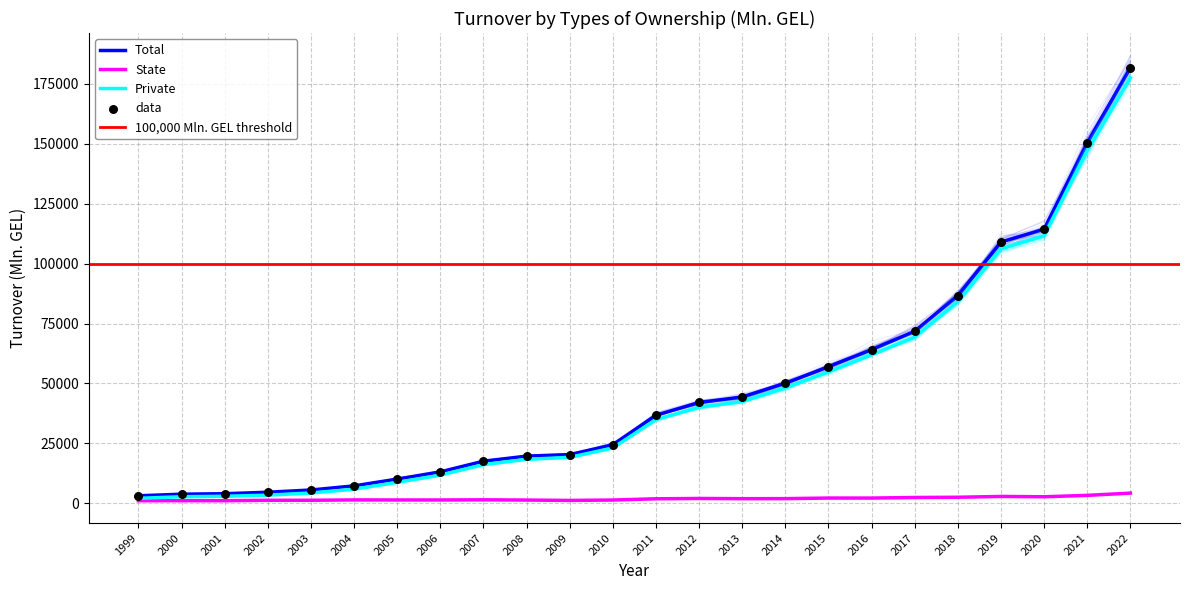

What are all the series names shown in the legend?

Total, State, Private